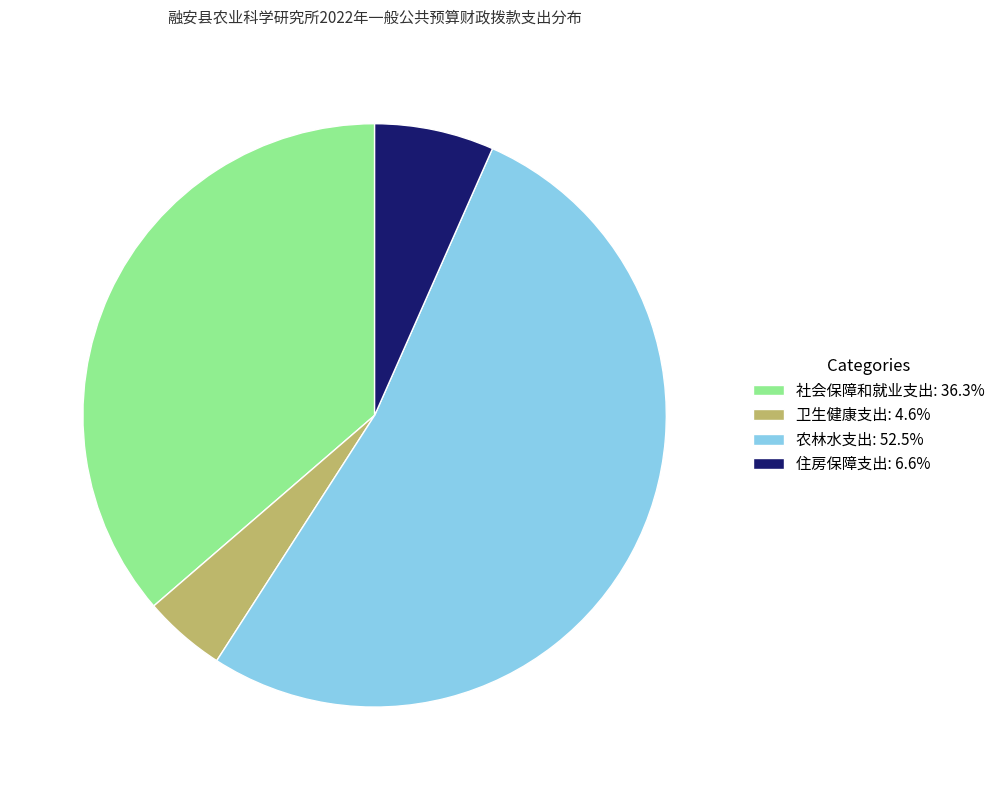

Rank the categories by value from highest to lowest.

农林水支出, 社会保障和就业支出, 住房保障支出, 卫生健康支出